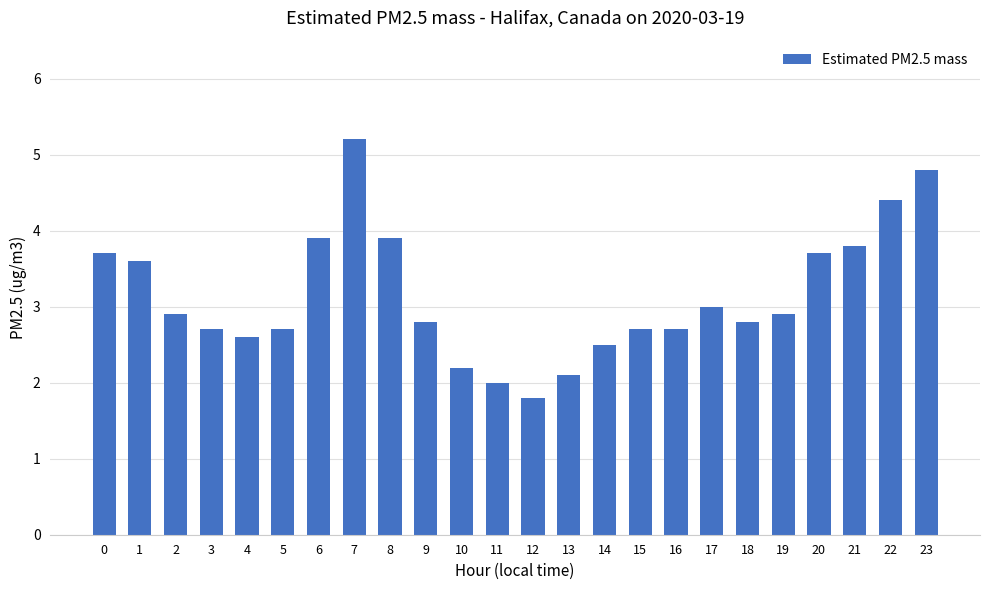

How many data points does each series have?

24